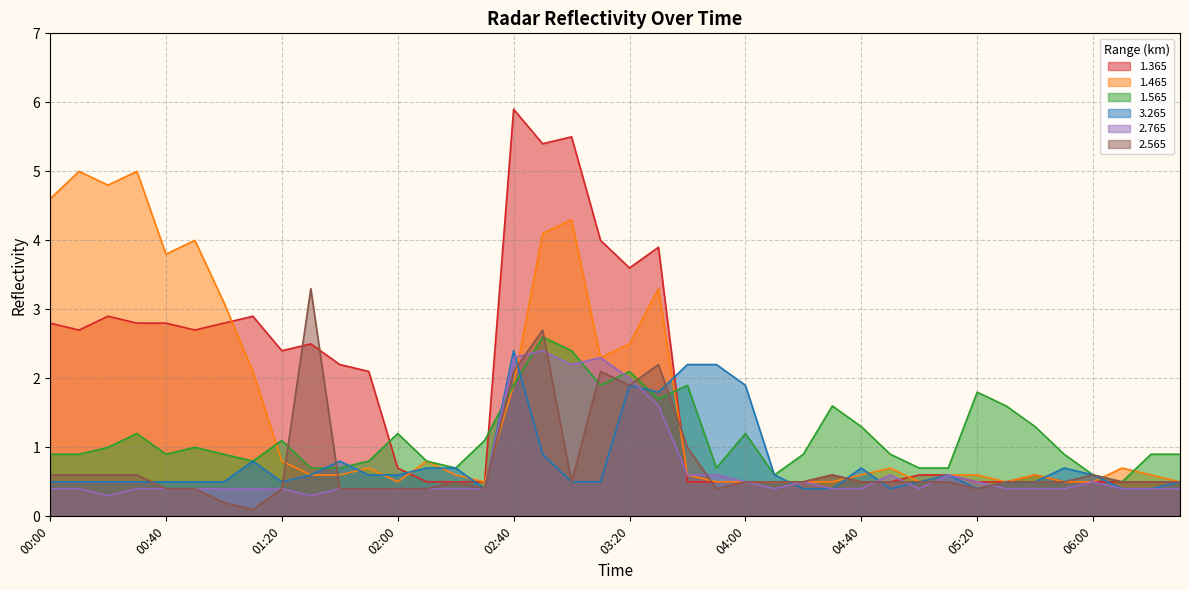

Which series ends up on top after the final intersection of 1.465 and 3.265?

1.465